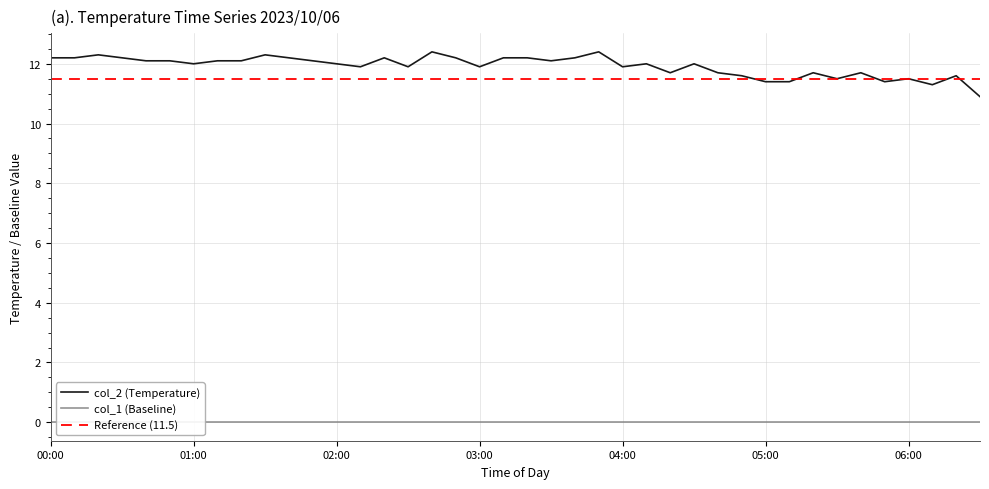

What is the label of the 39th point from the left?

06:20